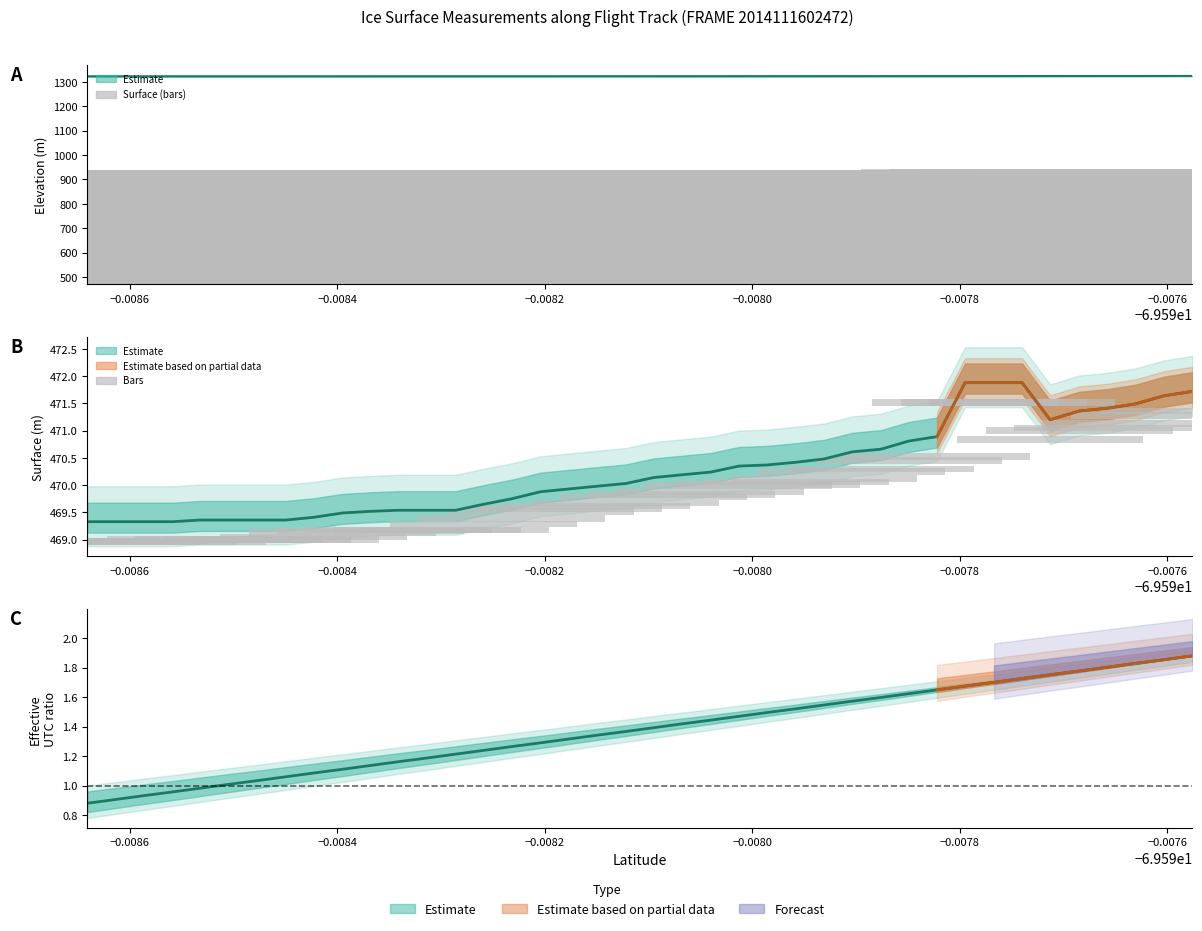

How many values in the UTC ratio series exceed 1?

35